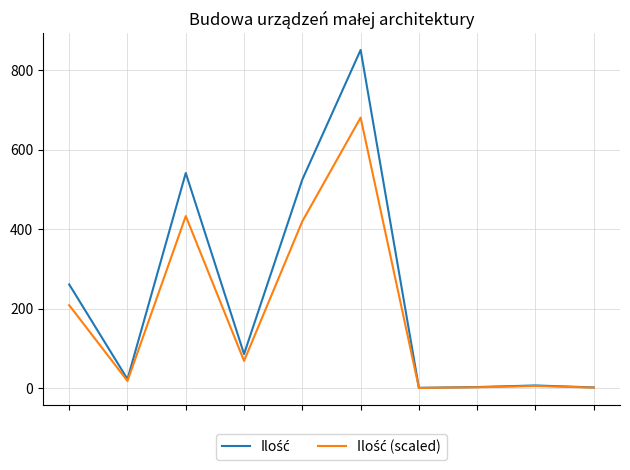

What is the value of the Ilość (scaled) point at the 5th from the left?

420.0